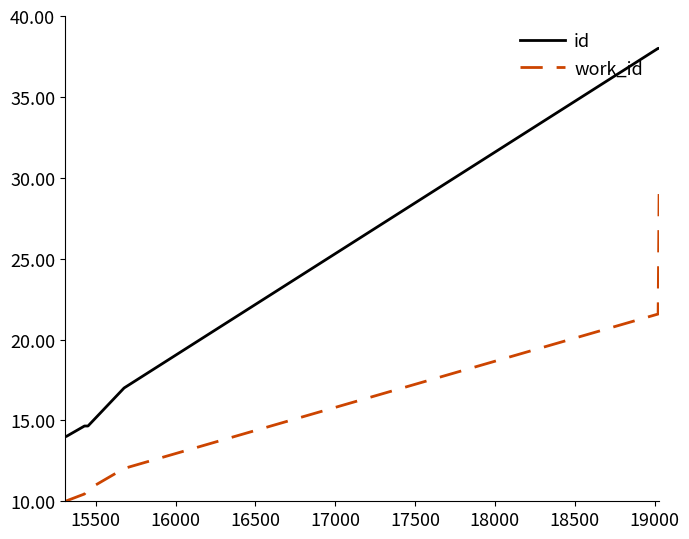

Reading left to right, what are all the values shown in this chart?

id: 14.0	14.0	14.0	14.0	14.7	14.7	17.0	38.0	38.0
work_id: 10.0	10.0	10.0	10.0	10.5	10.7	12.0	21.6	29.0